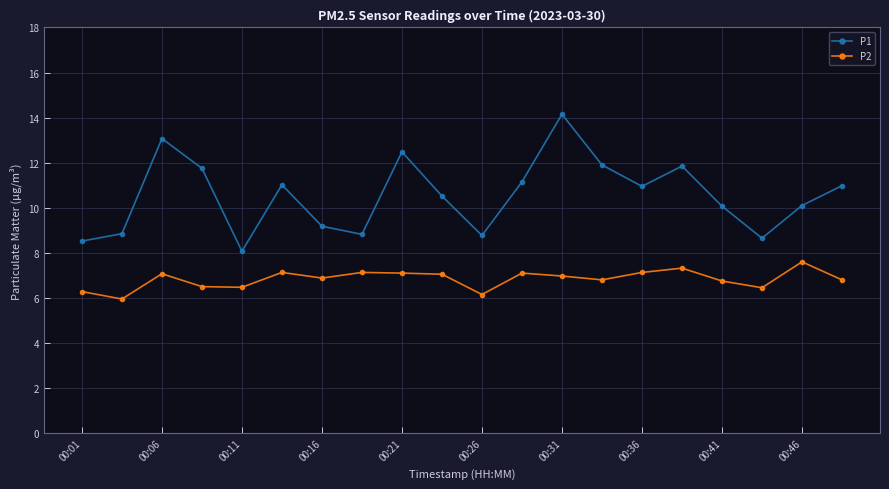

What is the greatest value displayed?

14.2